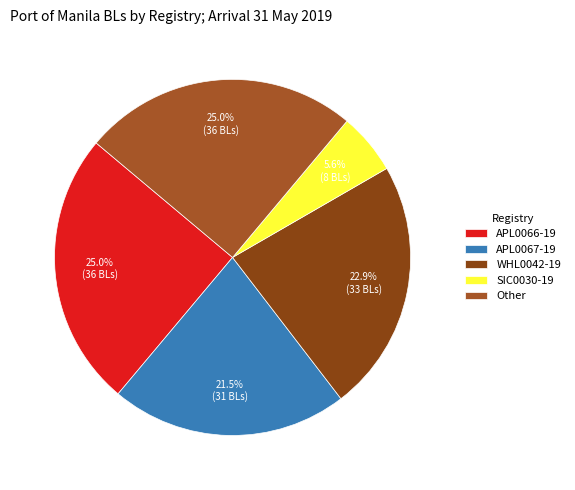

To the nearest percent, what is the difference between the largest and smallest slice percentages?

19%